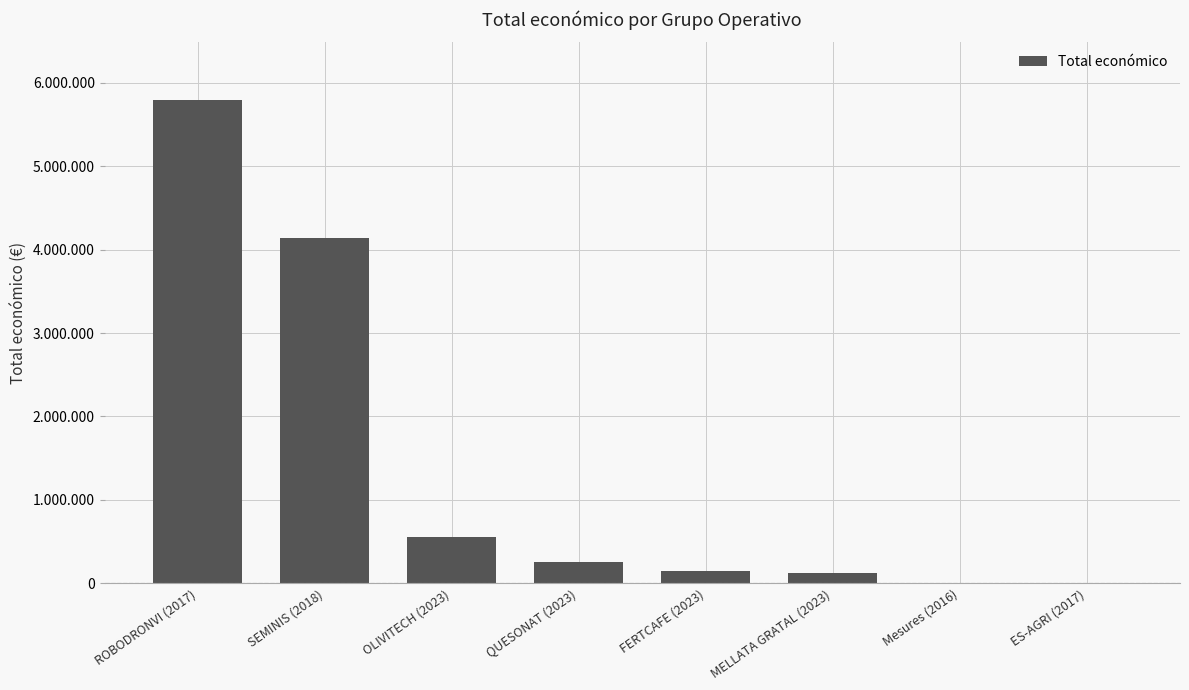

What is the greatest value displayed?

5790993